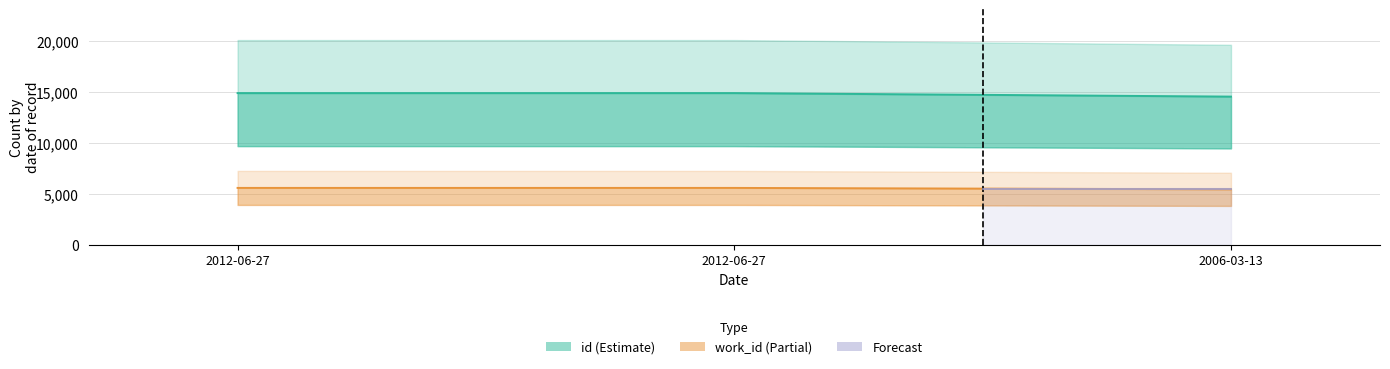

Reading right to left, transcribe all the data shown in this chart.

id: 2006-03-13=14547	2012-06-27=14892	2012-06-27=14891
work_id: 2006-03-13=5436	2012-06-27=5574	2012-06-27=5574